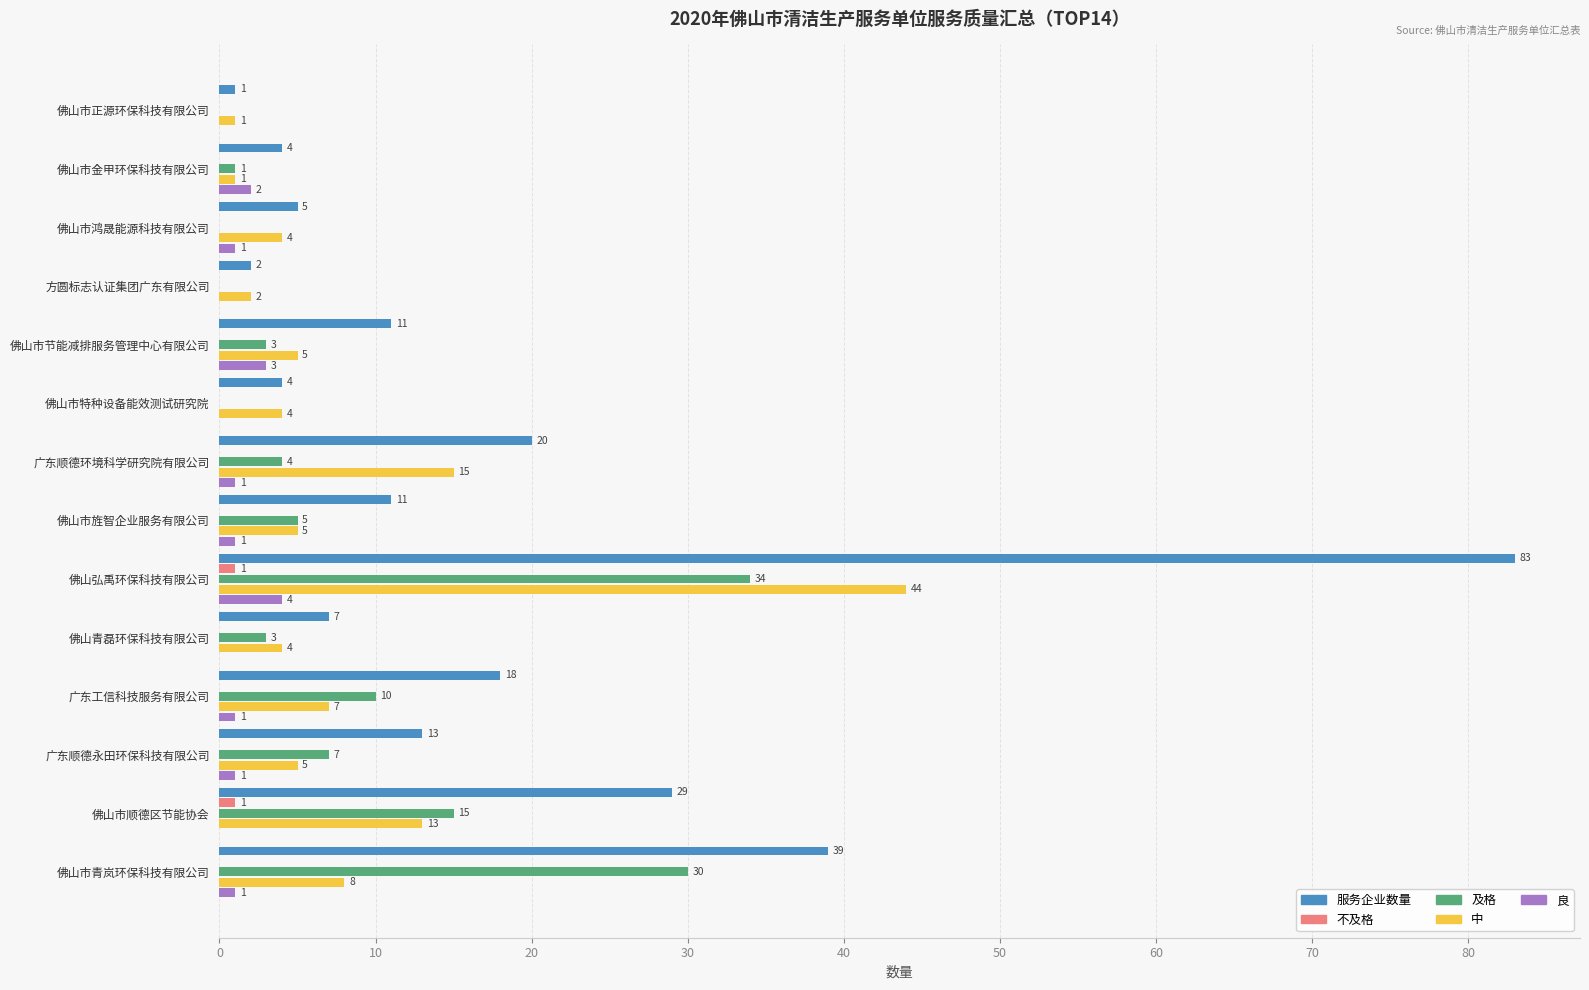

Which series changed the most between 佛山市鸿晟能源科技有限公司 and 广东顺德环境科学研究院有限公司?

服务企业数量